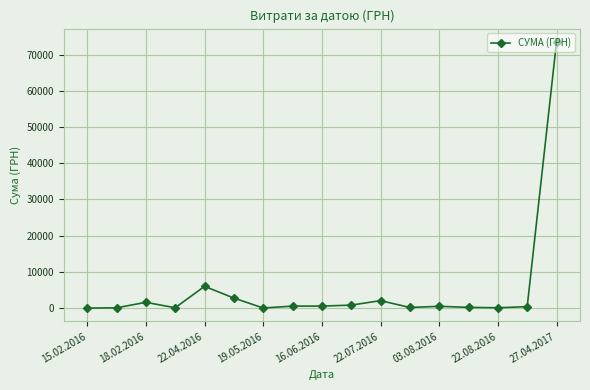

Does the chart have visible grid lines?

Yes